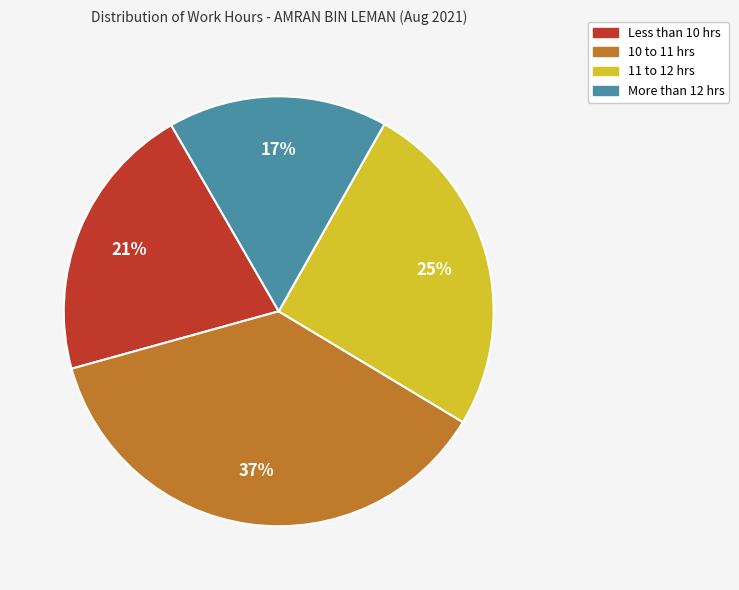

Is there any slice that represents more than half of the pie?

No